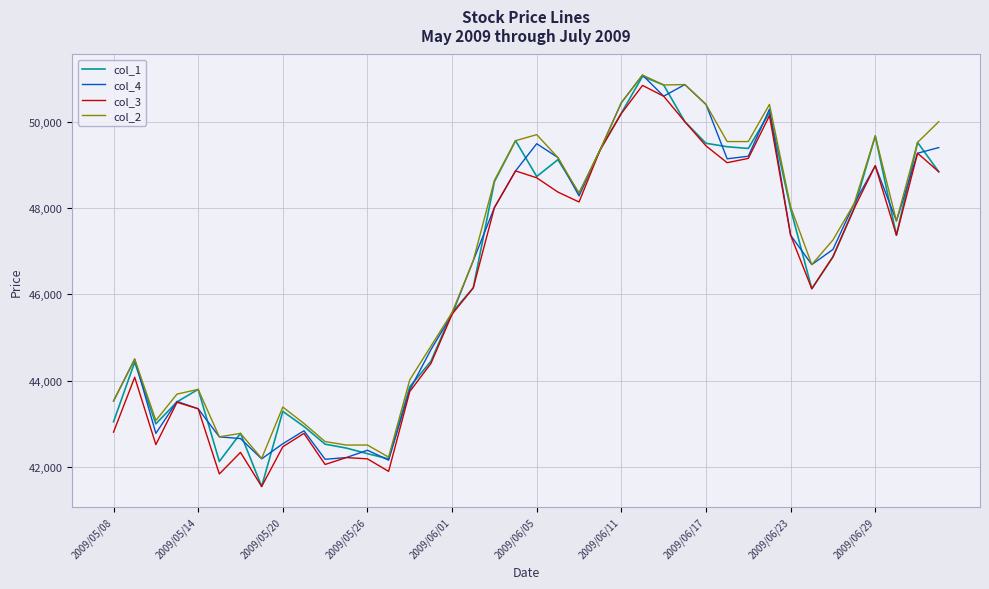

Which series has the largest range (max minus min)?

col_1